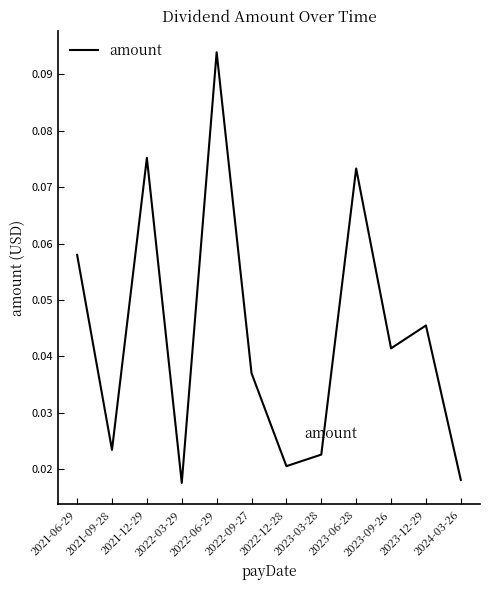

Which label corresponds to the largest value in the chart?

2022-06-29